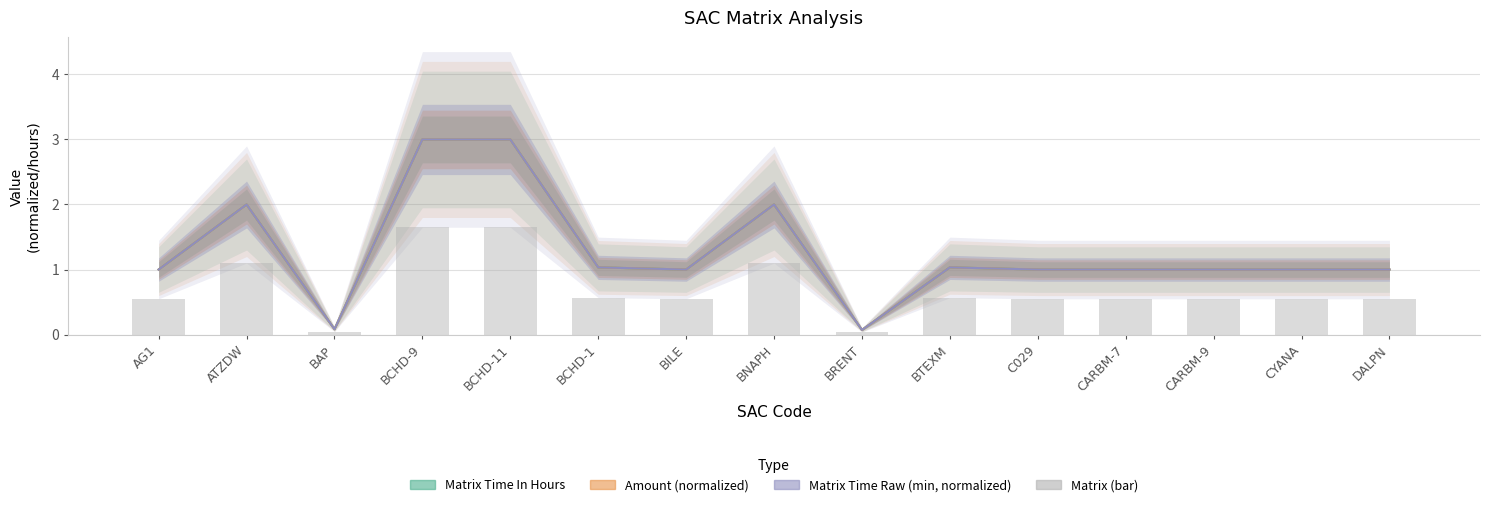

Reading left to right, transcribe all the data shown in this chart.

Matrix Time In Hours: AG1=1.0	ATZDW=2.0	BAP=0.1	BCHD-9=3.0	BCHD-11=3.0	BCHD-1=1.0	BILE=1.0	BNAPH=2.0	BRENT=0.1	BTEXM=1.0	C029=1.0	CARBM-7=1.0	CARBM-9=1.0	CYANA=1.0	DALPN=1.0
Amount (normalized): AG1=1.0	ATZDW=2.0	BAP=0.1	BCHD-9=3.0	BCHD-11=3.0	BCHD-1=1.0	BILE=1.0	BNAPH=2.0	BRENT=0.1	BTEXM=1.0	C029=1.0	CARBM-7=1.0	CARBM-9=1.0	CYANA=1.0	DALPN=1.0
Matrix Time Raw (min, normalized): AG1=1.0	ATZDW=2.0	BAP=0.1	BCHD-9=3.0	BCHD-11=3.0	BCHD-1=1.0	BILE=1.0	BNAPH=2.0	BRENT=0.1	BTEXM=1.0	C029=1.0	CARBM-7=1.0	CARBM-9=1.0	CYANA=1.0	DALPN=1.0
Matrix (bar): AG1=0.6	ATZDW=1.1	BAP=0.0	BCHD-9=1.7	BCHD-11=1.7	BCHD-1=0.6	BILE=0.6	BNAPH=1.1	BRENT=0.0	BTEXM=0.6	C029=0.6	CARBM-7=0.6	CARBM-9=0.6	CYANA=0.6	DALPN=0.6